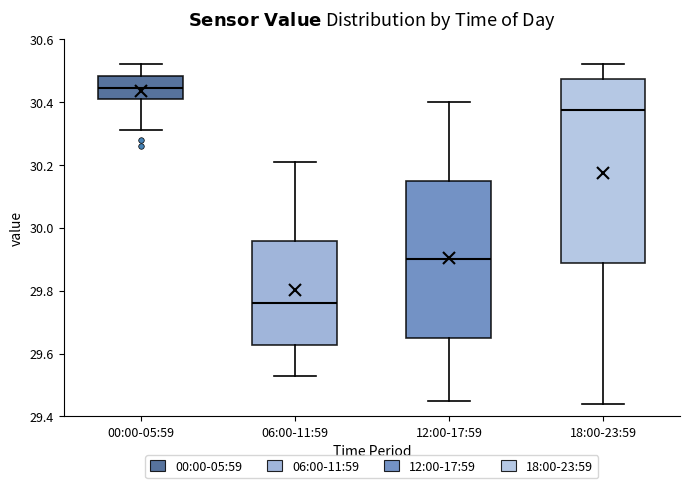

Reading left to right, transcribe this box plot: for each box, give where its median line is, the range the box spans, and where its two whiskers end, as read against the y-axis. The values are not printed on the chart, so give them approximately, as read against the axis.

00:00-05:59: median 30.44, box 30.42 to 30.48, whiskers 30.32 to 30.52
06:00-11:59: median 29.76, box 29.62 to 29.96, whiskers 29.54 to 30.22
12:00-17:59: median 29.90, box 29.66 to 30.16, whiskers 29.46 to 30.40
18:00-23:59: median 30.38, box 29.88 to 30.48, whiskers 29.44 to 30.52